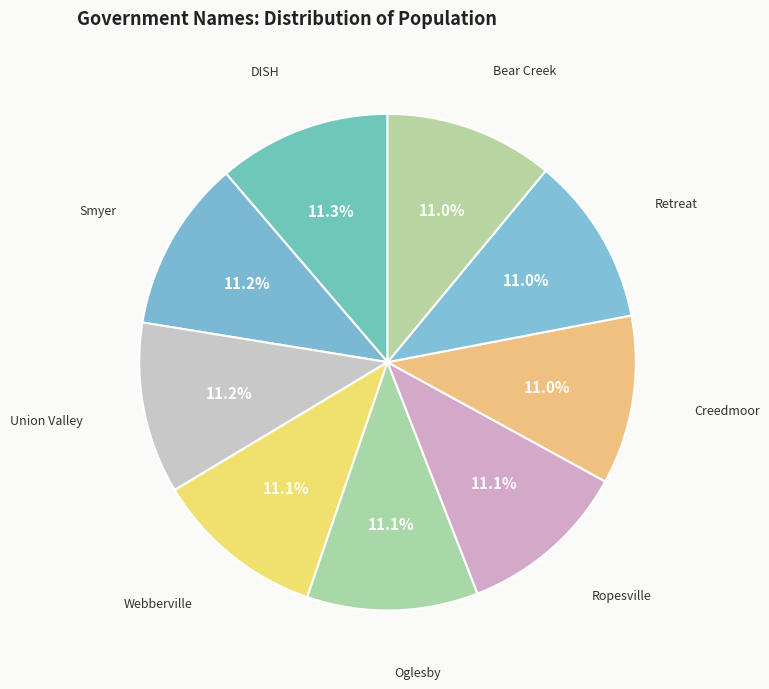

Is there any slice that represents more than half of the pie?

No